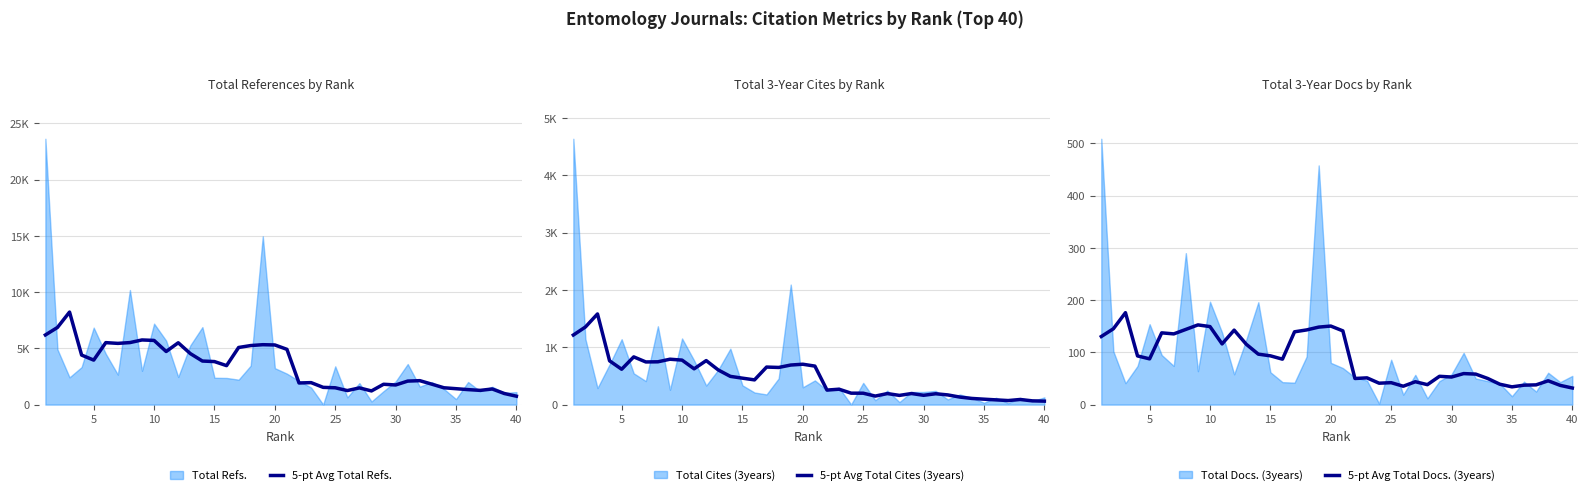

What is the maximum value for 5-pt Avg Total Docs. (3years)?

176.0